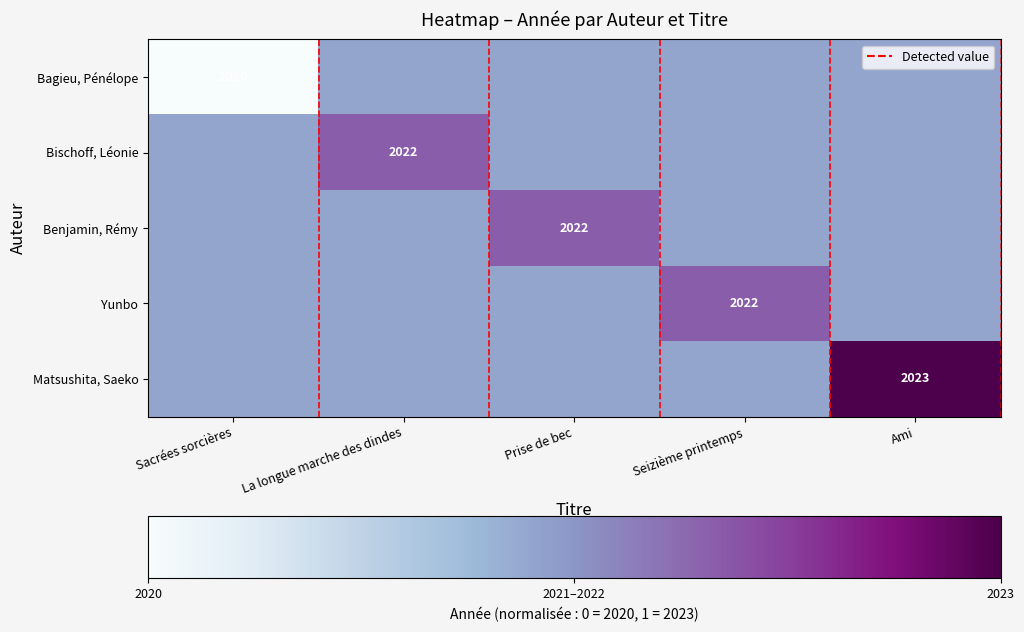

List the series in order of their peak value, lowest first.

Bagieu, Pénélope, Bischoff, Léonie, Benjamin, Rémy, Yunbo, Matsushita, Saeko